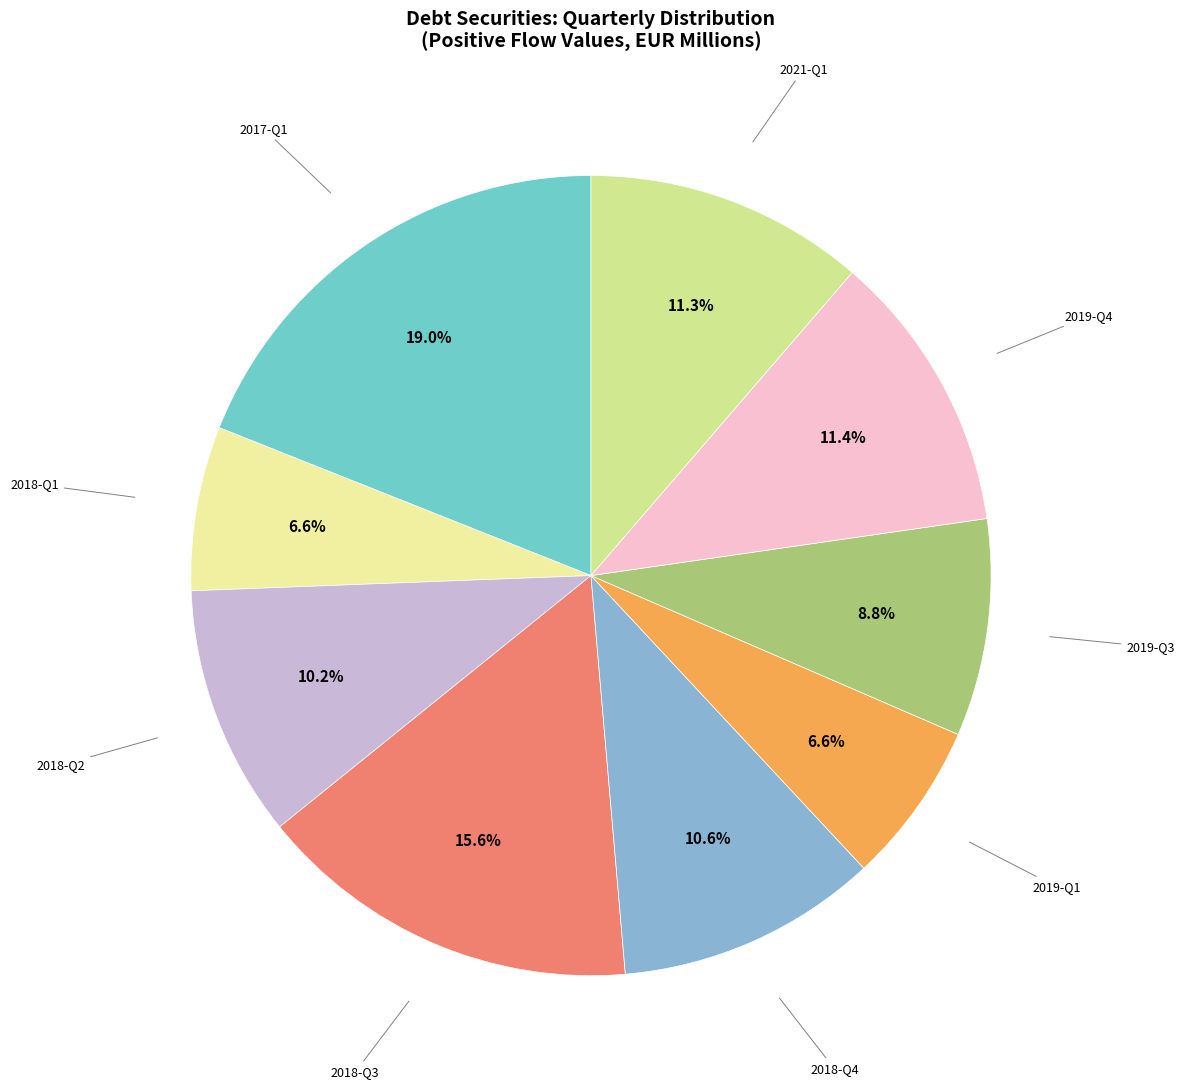

How many segments does this pie chart have?

9